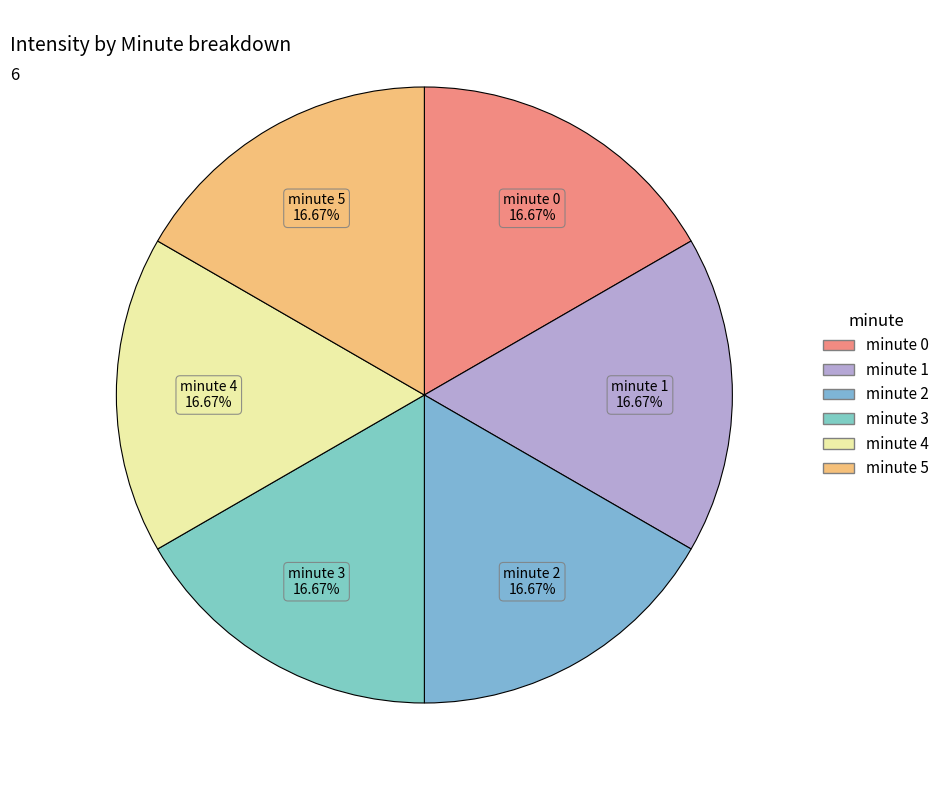

Is it true that minute 3 is 10% of the pie?

False